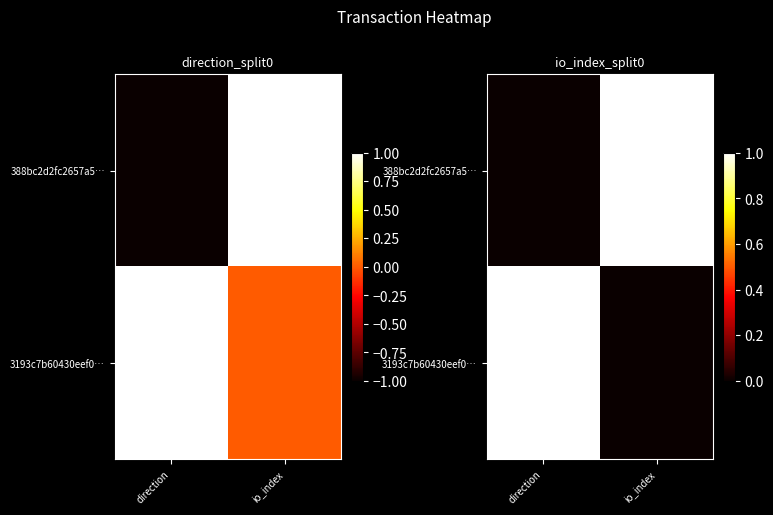

At which category does the chart reach its peak across all series?

io_index